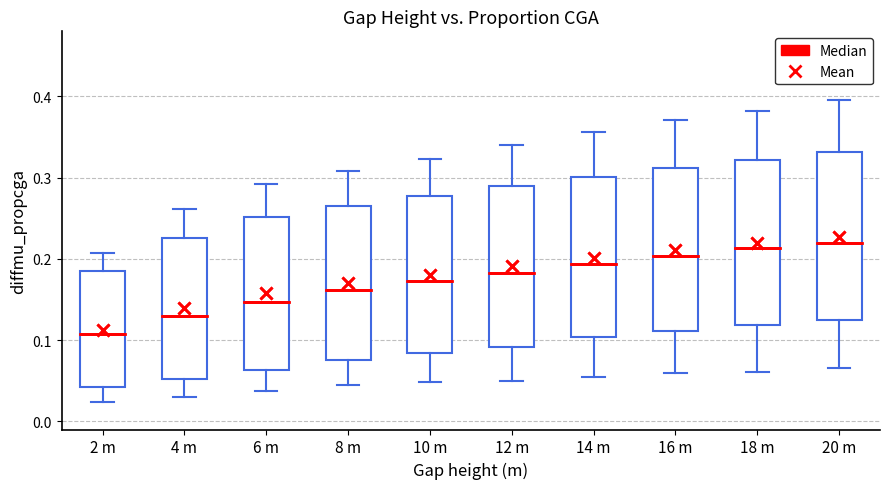

Reading left to right, read every box against the y-axis: the position of its median line, the range the box covers, and the ends of its whiskers. The values are not printed on the chart, so give them approximately, as read against the axis.

2 m: median 0.11, box 0.04 to 0.18, whiskers 0.02 to 0.21
4 m: median 0.13, box 0.05 to 0.23, whiskers 0.03 to 0.26
6 m: median 0.15, box 0.06 to 0.25, whiskers 0.04 to 0.29
8 m: median 0.16, box 0.08 to 0.26, whiskers 0.04 to 0.31
10 m: median 0.17, box 0.08 to 0.28, whiskers 0.05 to 0.32
12 m: median 0.18, box 0.09 to 0.29, whiskers 0.05 to 0.34
14 m: median 0.19, box 0.10 to 0.30, whiskers 0.05 to 0.36
16 m: median 0.20, box 0.11 to 0.31, whiskers 0.06 to 0.37
18 m: median 0.21, box 0.12 to 0.32, whiskers 0.06 to 0.38
20 m: median 0.22, box 0.12 to 0.33, whiskers 0.07 to 0.40